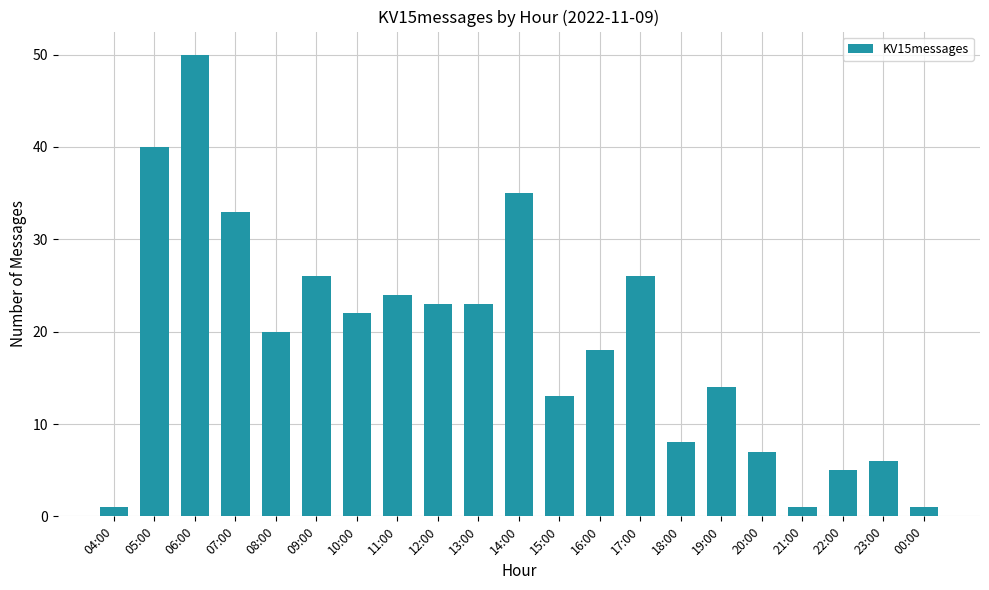

What is the label of the 14th bar from the left?

17:00